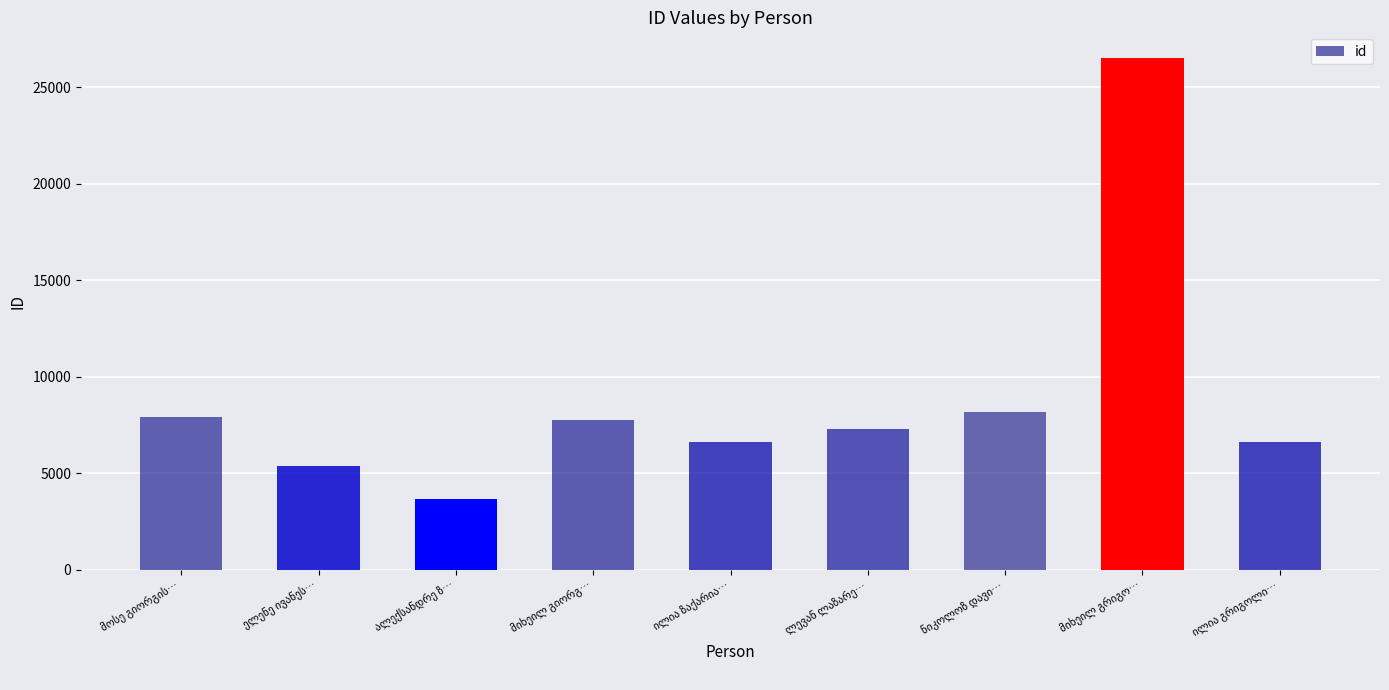

What is the difference between the maximum and second lowest values?

21154